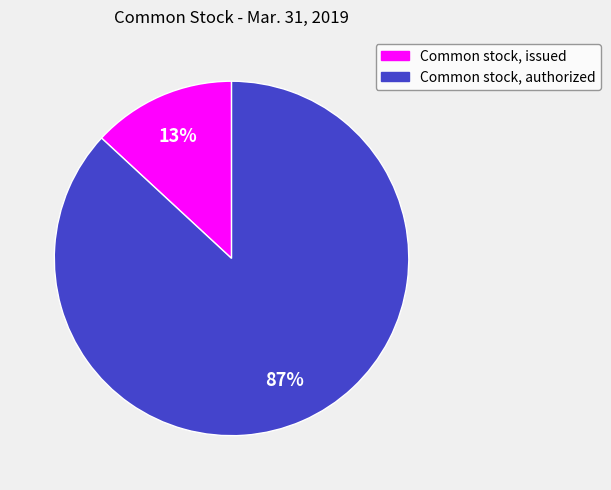

Between Common stock, authorized and Common stock, issued, which is larger?

Common stock, authorized